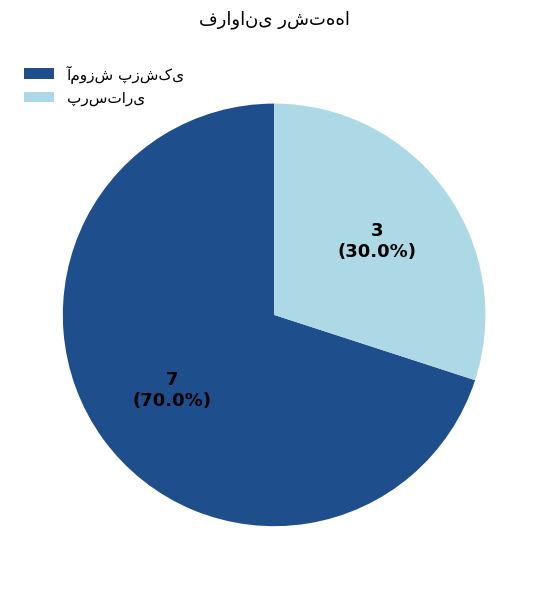

To the nearest percent, what is the average slice percentage?

50%